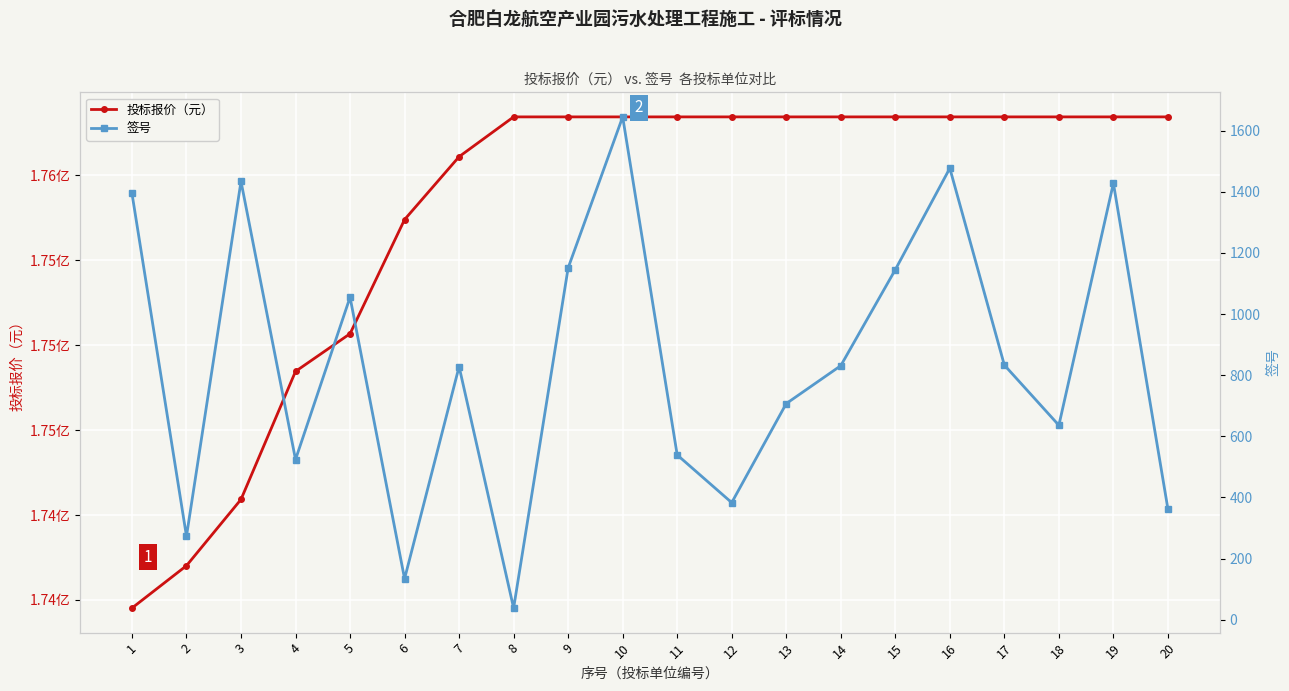

True or false: 签号 has a value of 314.7 at 9.

False